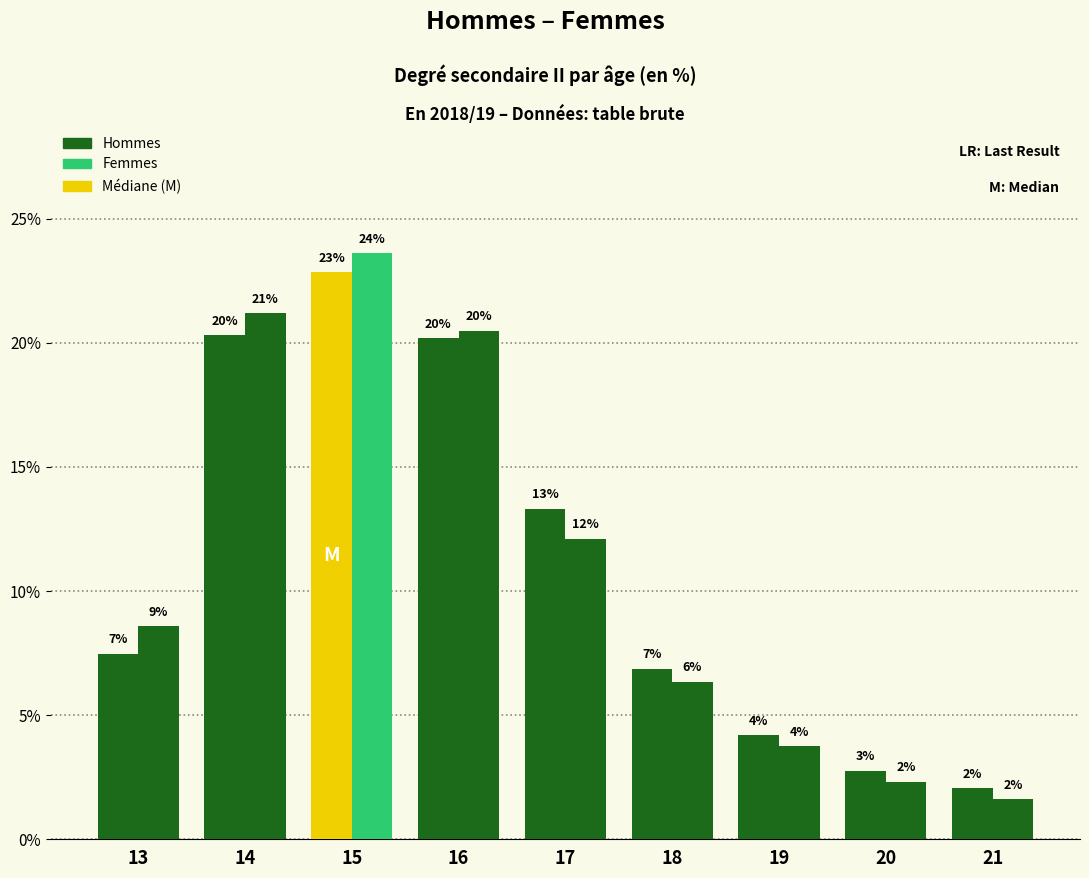

How many bars are there in total?

18